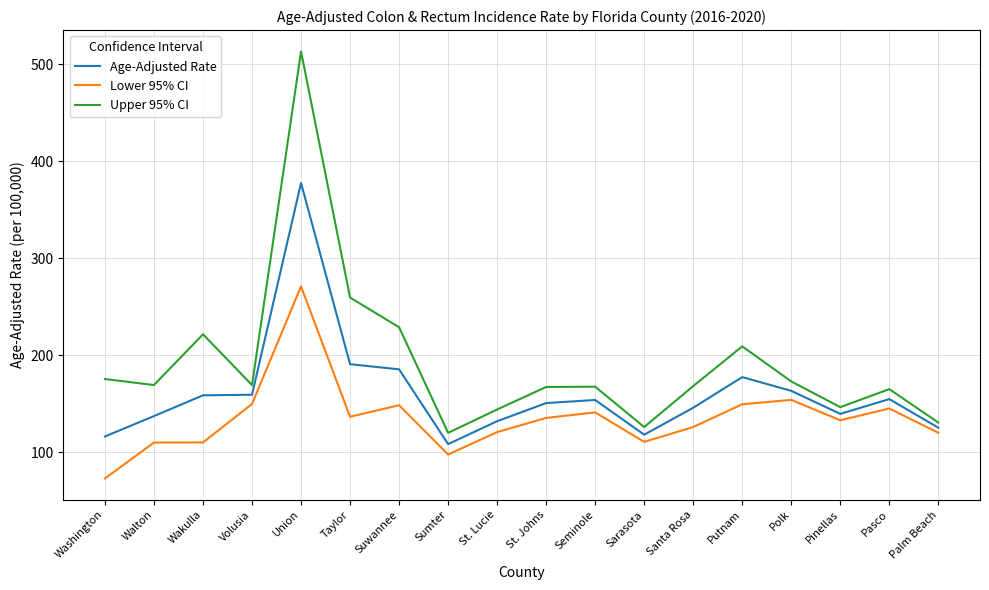

Is it true that Upper 95% CI equals 169.2 at Walton?

True